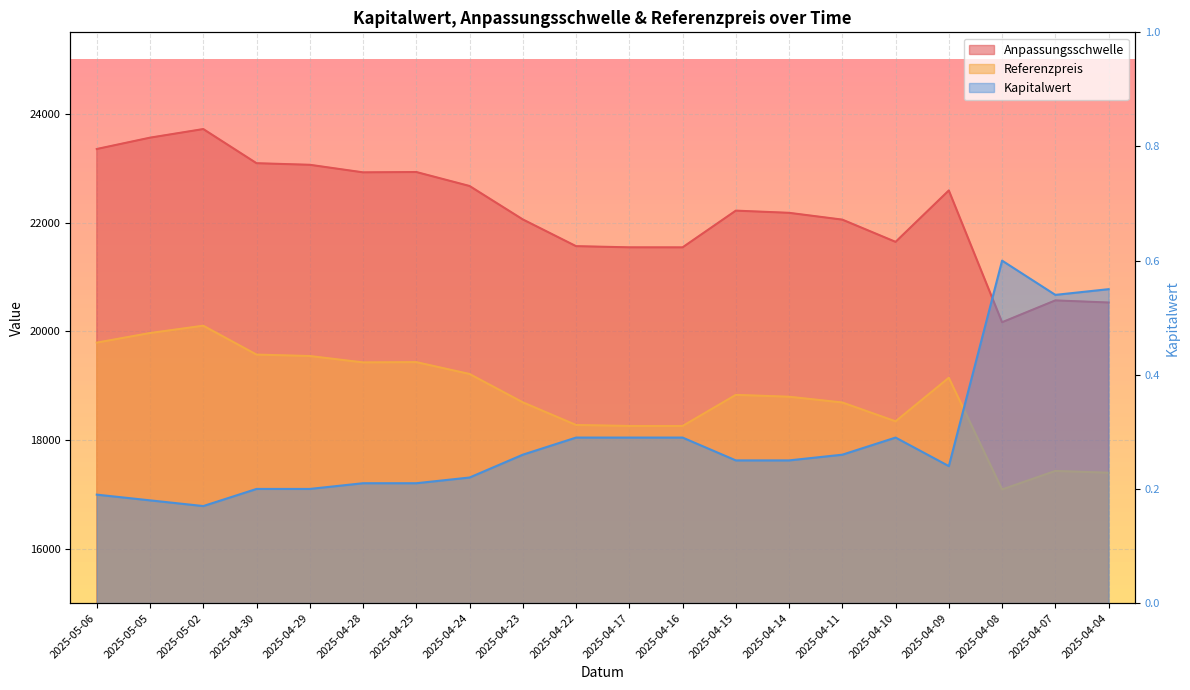

Is it true that Kapitalwert equals 0.2 at 2025-04-14?

True